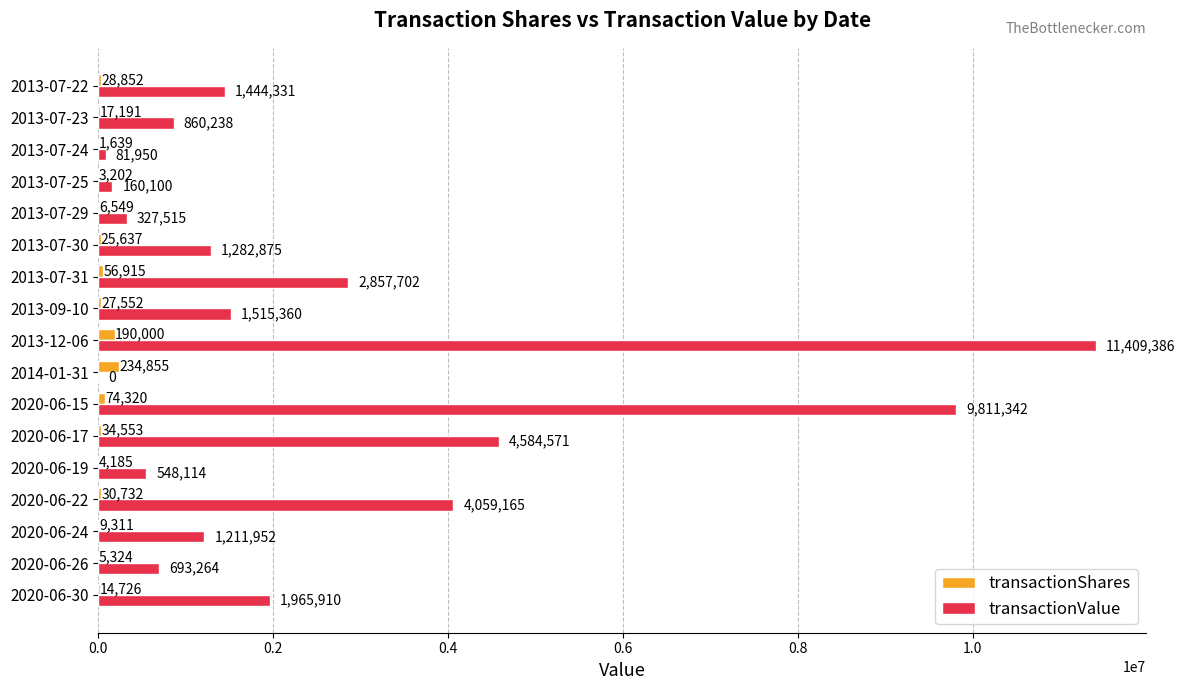

Which series changed the most between 2020-06-19 and 2013-07-23?

transactionValue